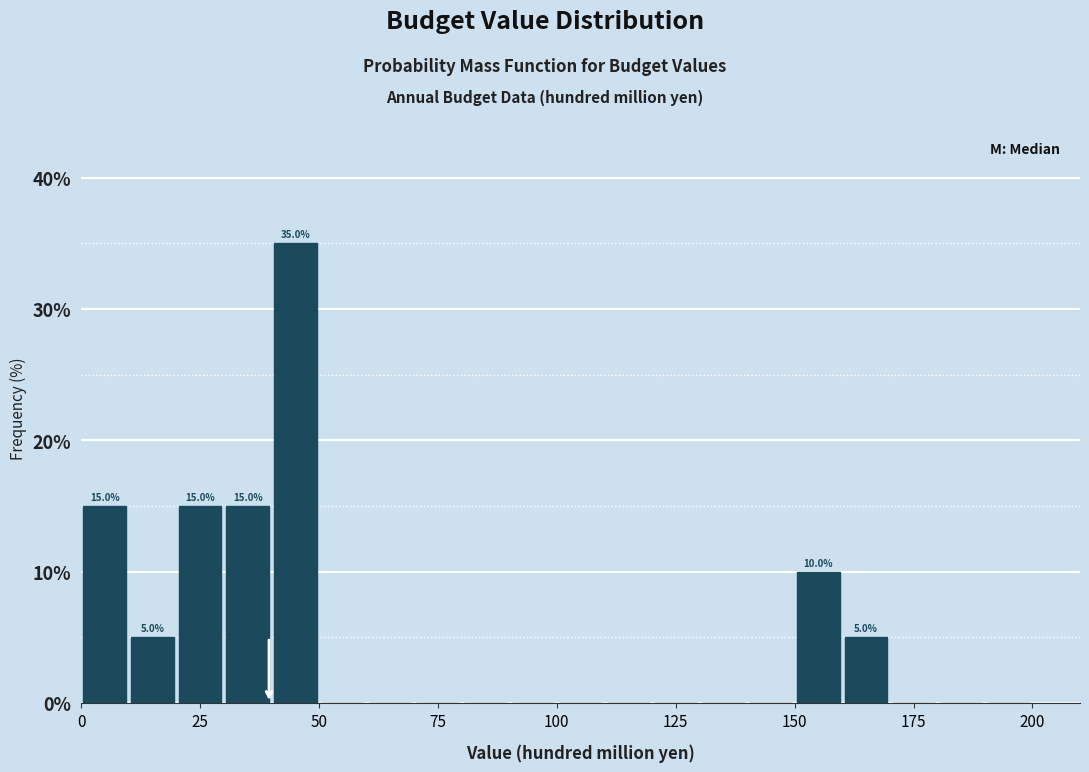

Read against the x-axis, roughly where is the centre of the tallest bar?

45